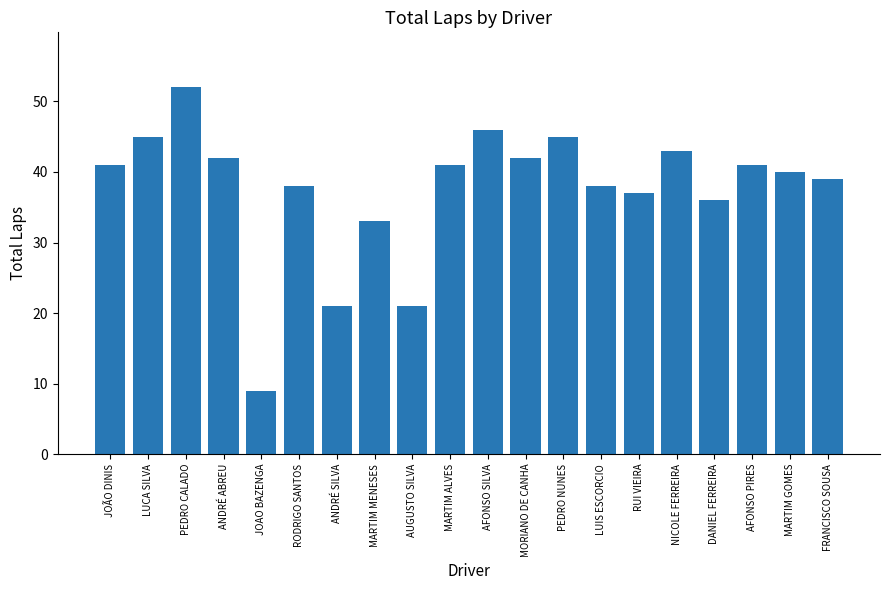

True or false: the data shows 84 at PEDRO CALADO.

False